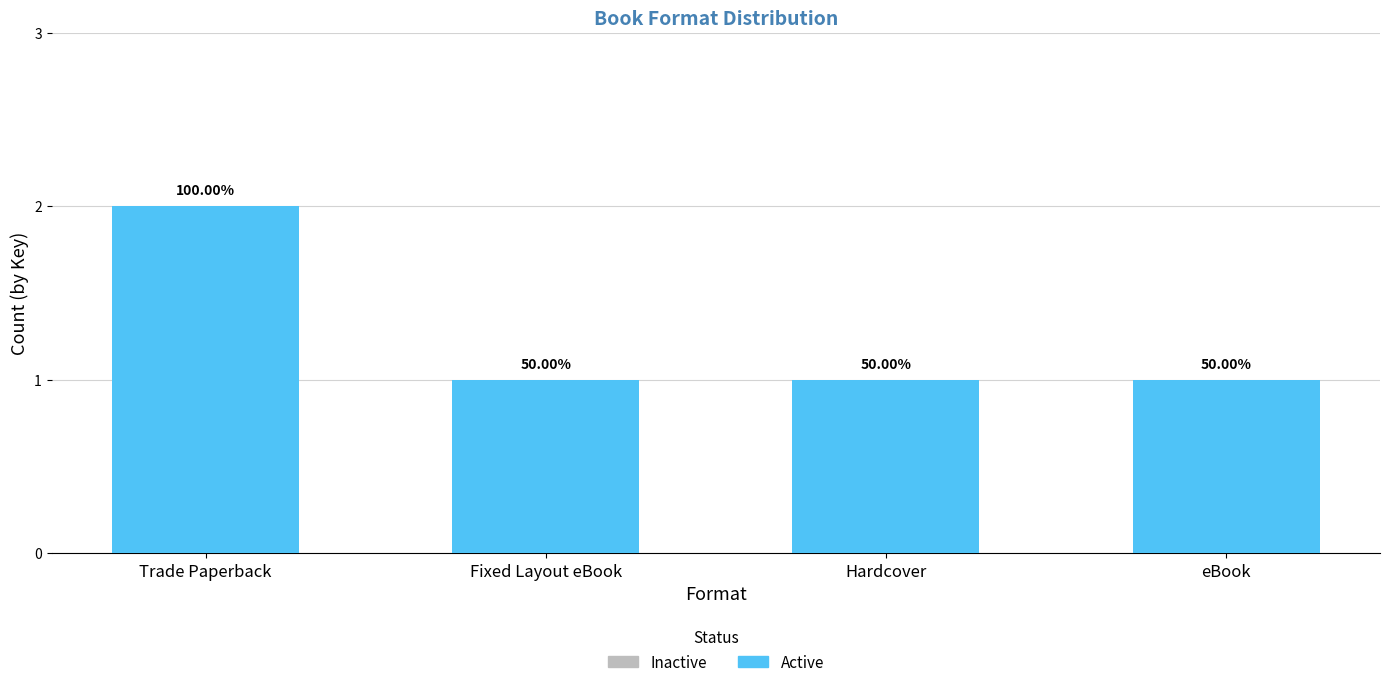

Are the bars horizontal?

No